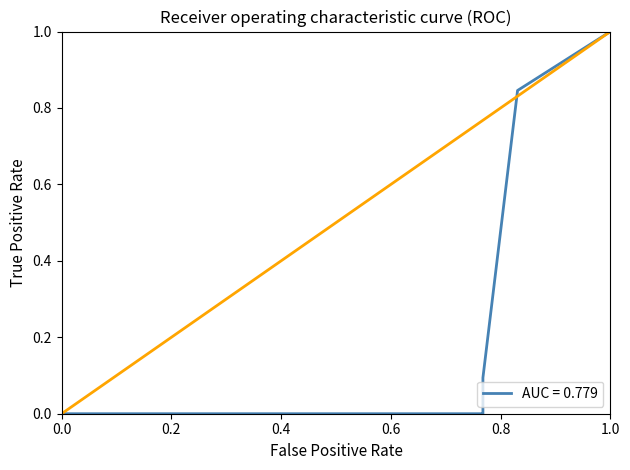

The value at 0.0 is 0.6. True or false?

False